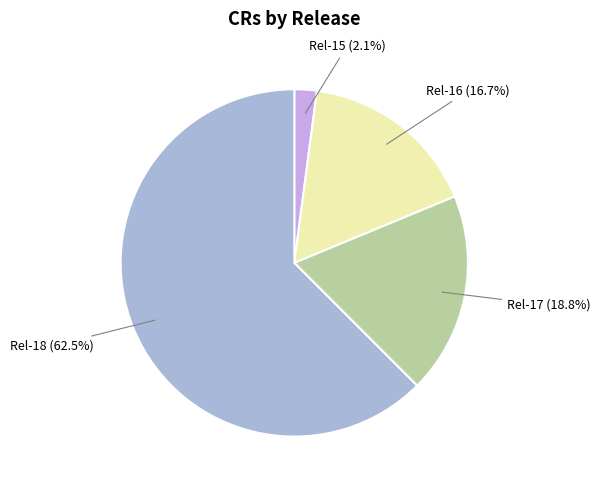

Is Rel-18 the majority of the pie?

Yes